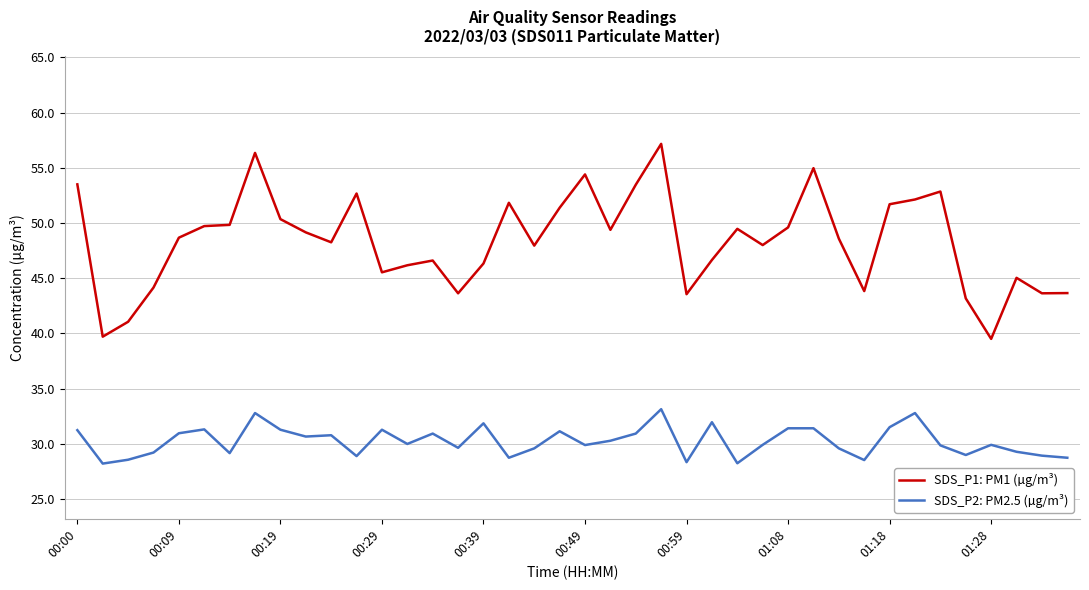

True or false: SDS_P2: PM2.5 (µg/m³) and SDS_P1: PM1 (µg/m³) cross at least once.

False